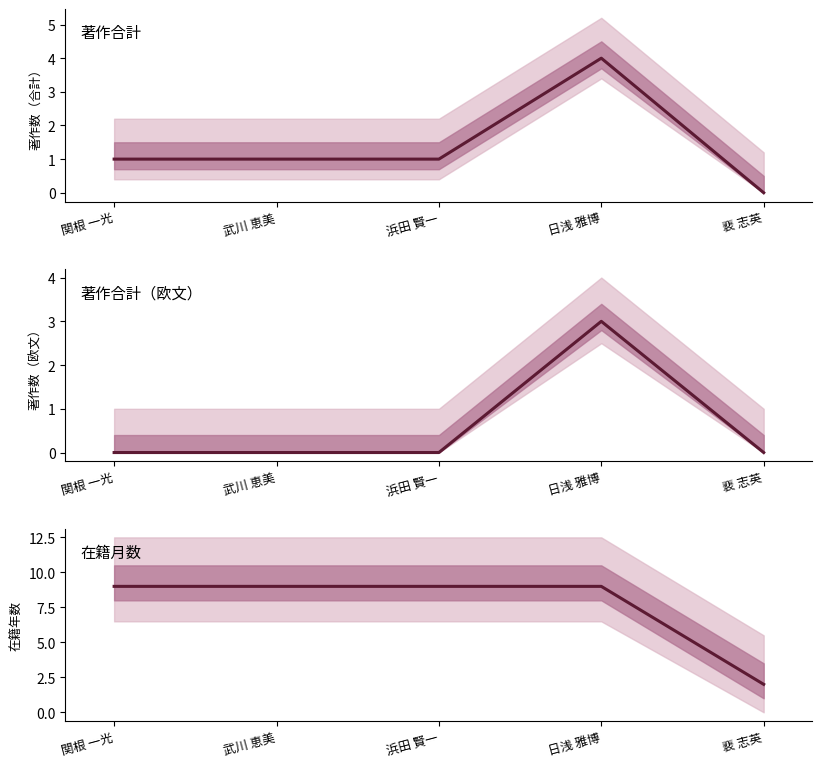

What is the total value across all series at 日浅 雅博?

16